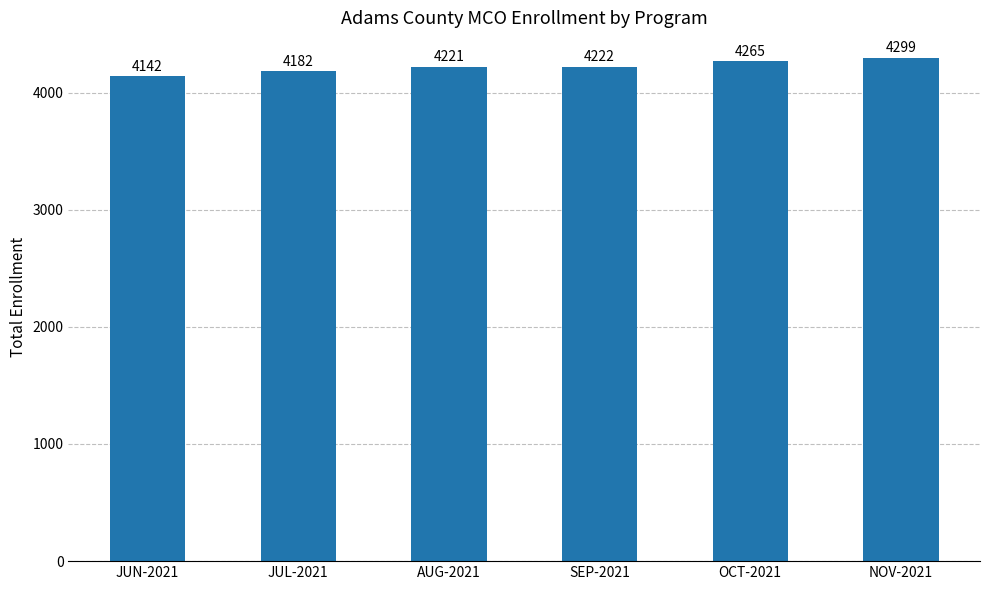

At which label is the value closest to 4220?

AUG-2021